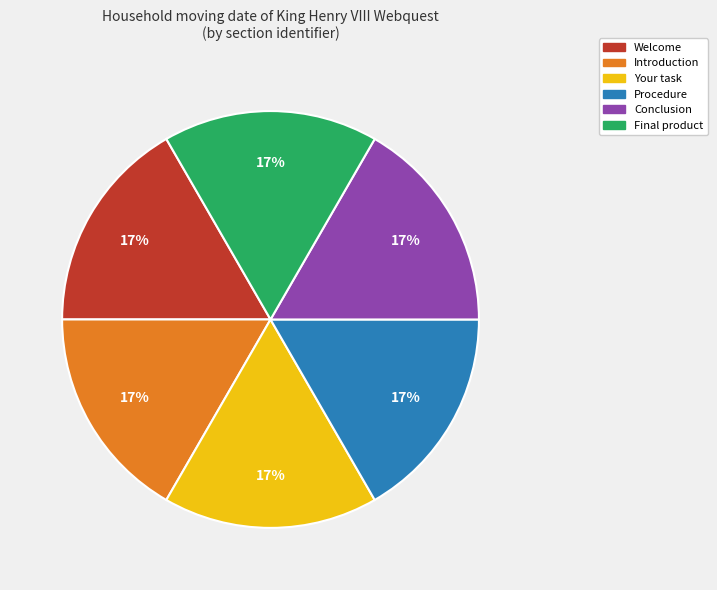

True or false: Welcome accounts for 17% of the total.

True